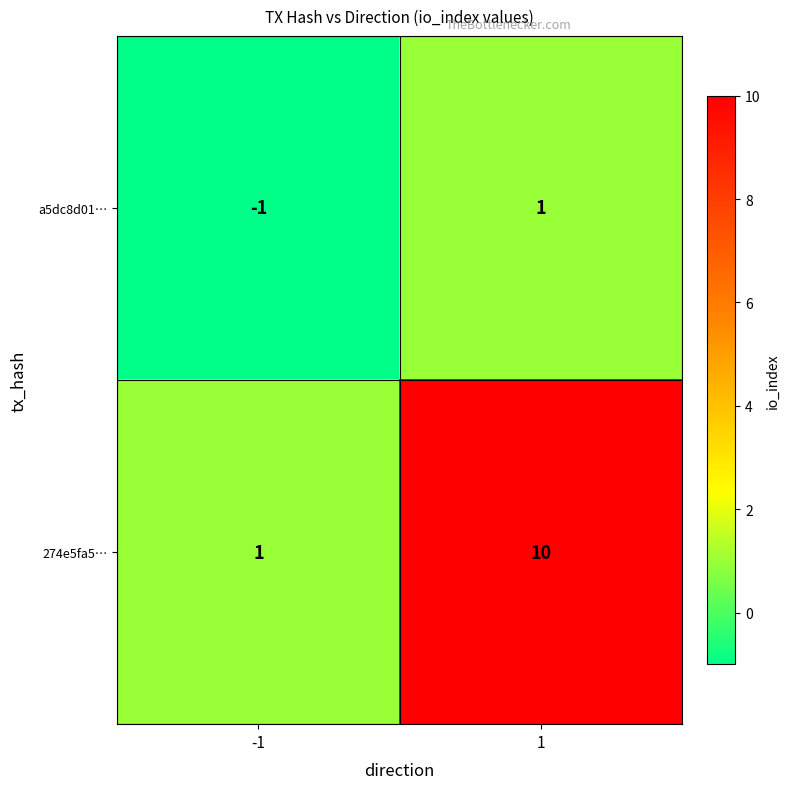

What is the sum of the 274e5fa5… values at -1 and 1?

11